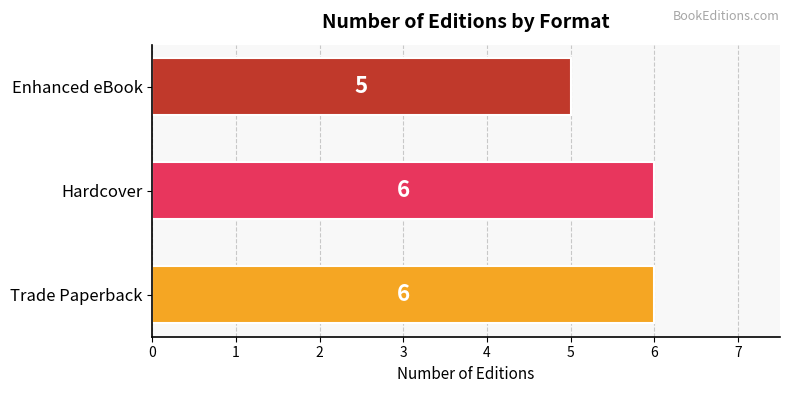

What is the greatest value displayed?

6